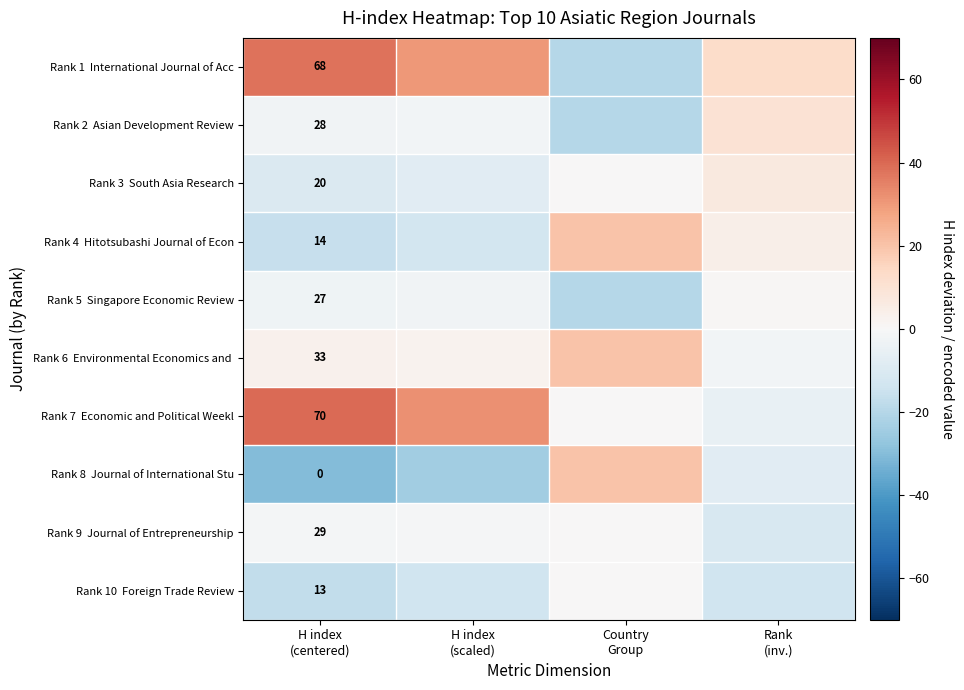

What value does the Rank 4 Hitotsubashi Journal of Econ series have at H index (scaled)?

-13.0